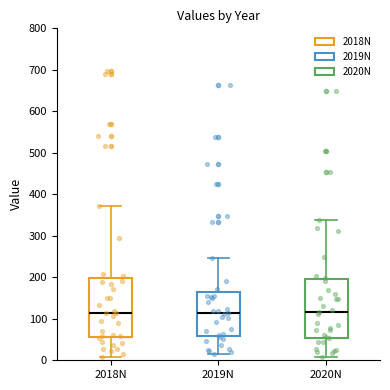

Where does the upper whisker of the box for 2020N end on the y-axis? The values are not printed on the chart, so give them approximately, as read against the axis.

340